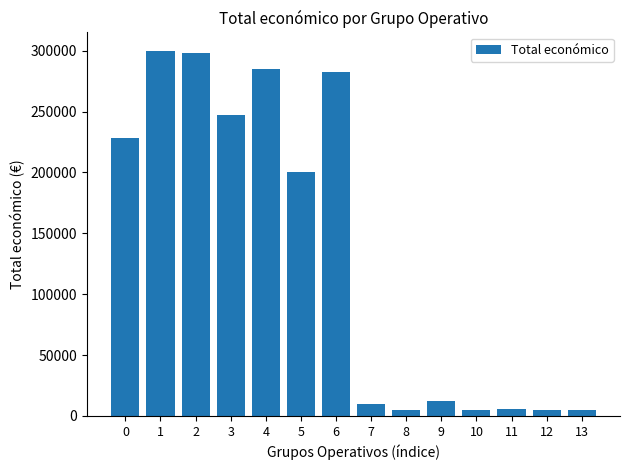

Which has a higher value, 4 or 7?

4